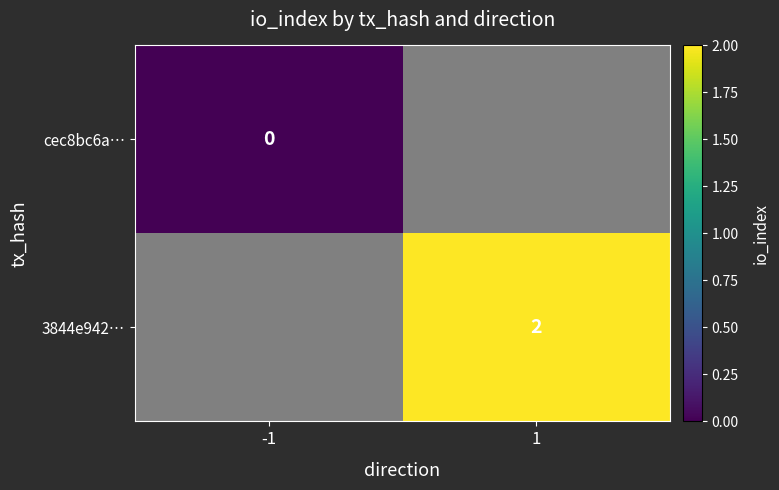

True or false: 3844e942… has a value of 2 at 1.

True